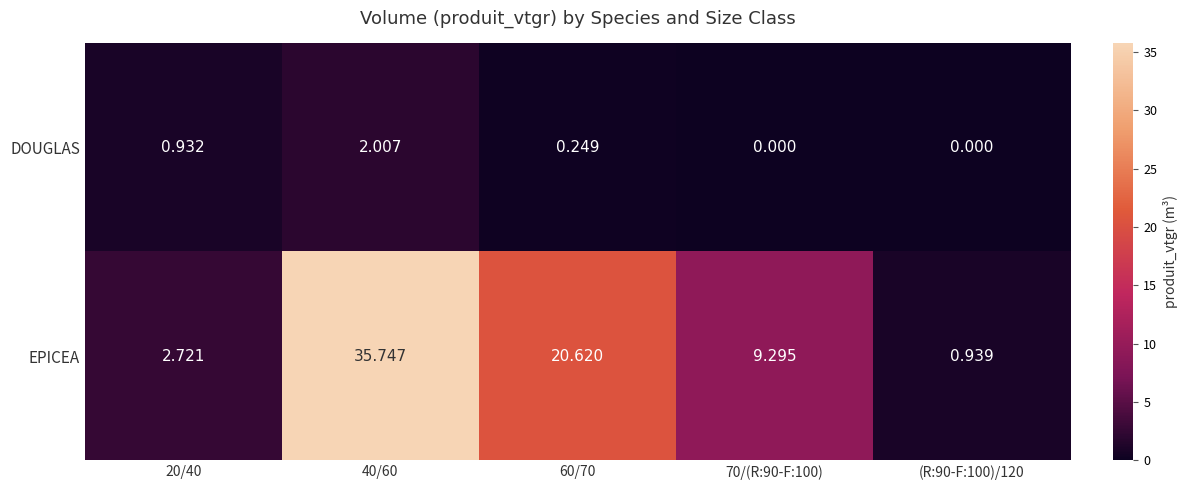

Which series has the widest spread of values?

EPICEA